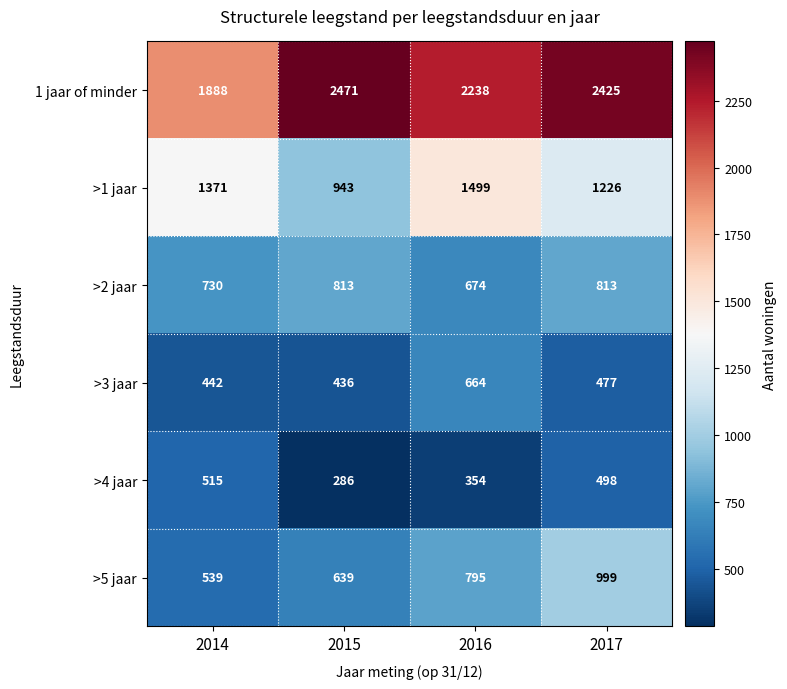

What is the greatest value displayed?

2471